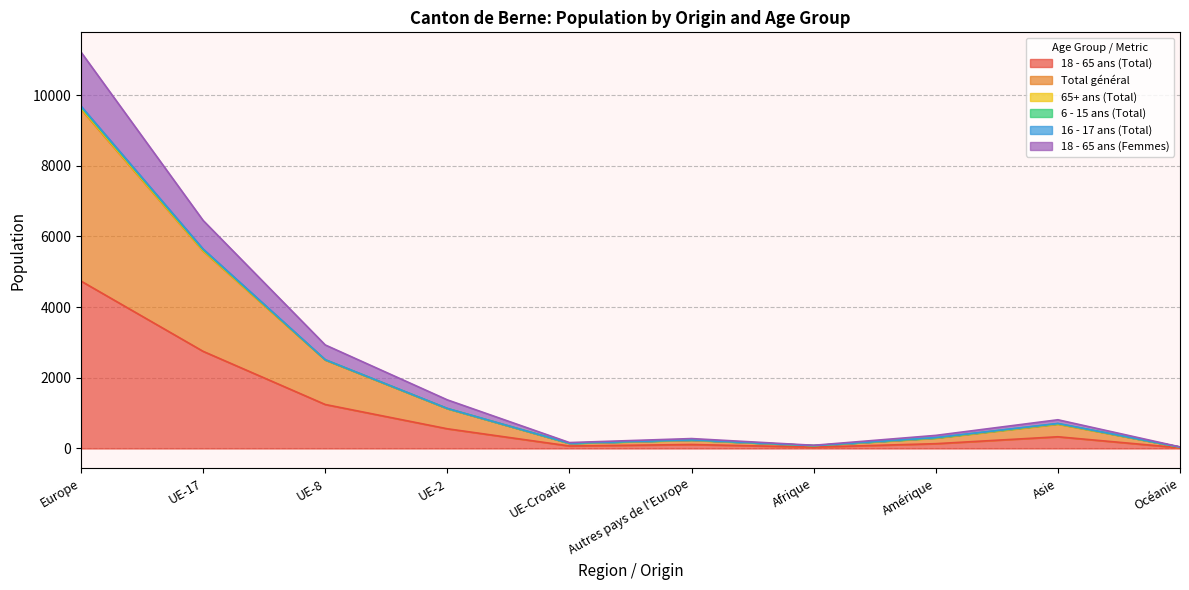

True or false: 18 - 65 ans (Femmes) and Total général intersect in this chart.

False